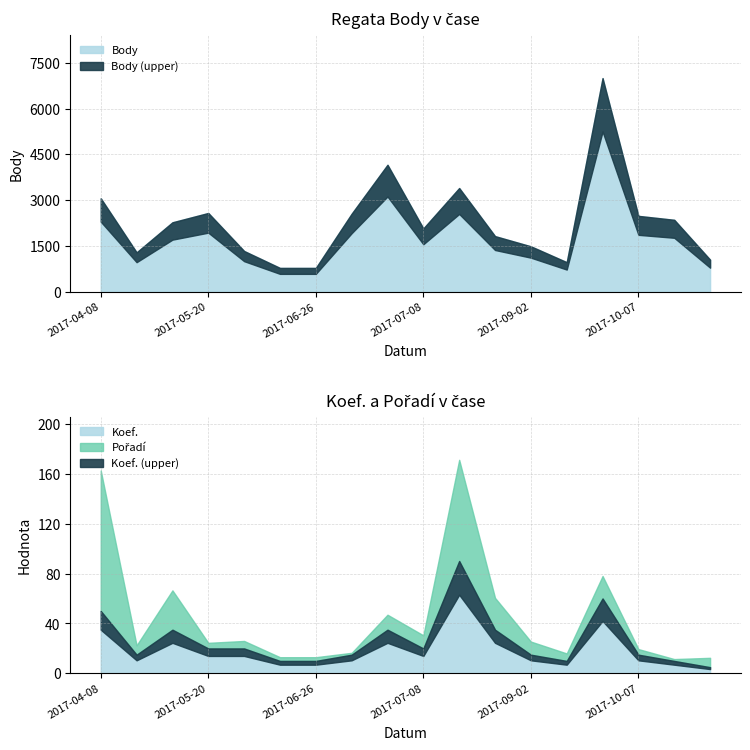

The Pořadí series shows 5 at 2017-05-20. True or false?

False